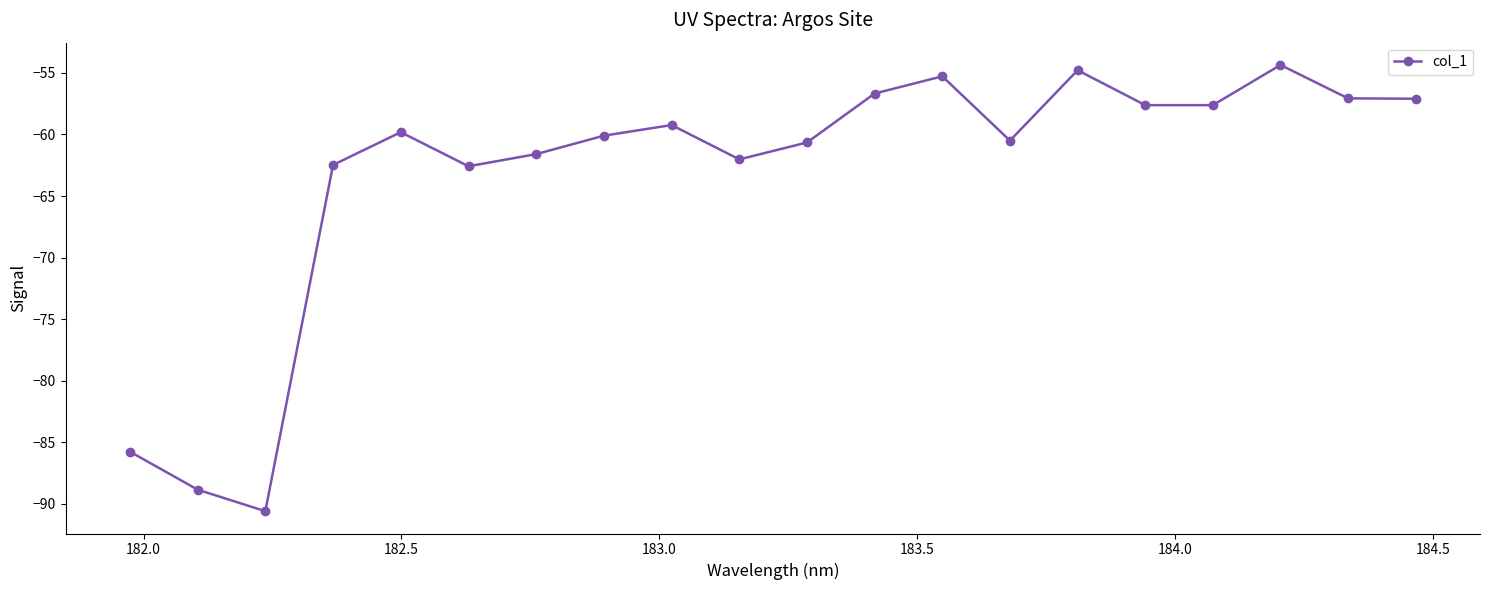

True or false: there are more than 2 points higher than both neighbors.

True